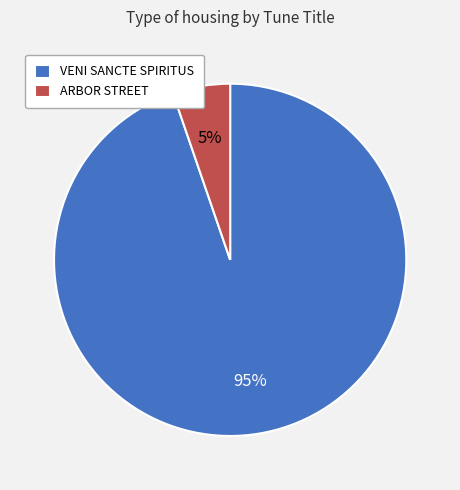

Rank the categories by value from highest to lowest.

VENI SANCTE SPIRITUS, ARBOR STREET